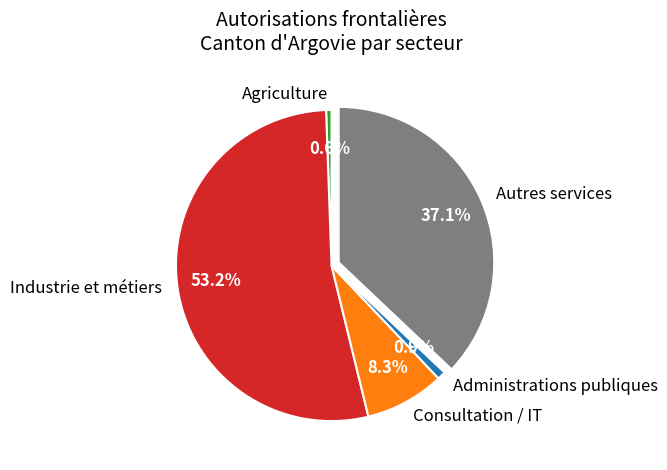

Which slice is the largest?

Industrie et métiers